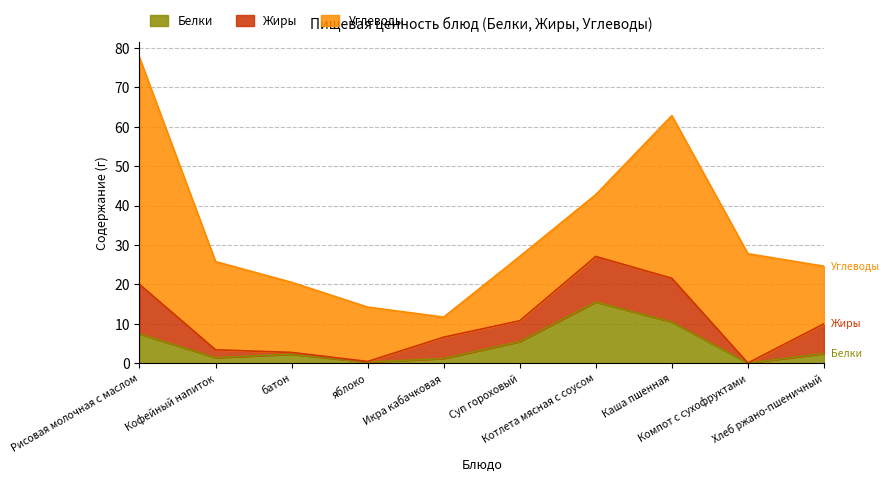

How many data points in Жиры are less than 5?

4